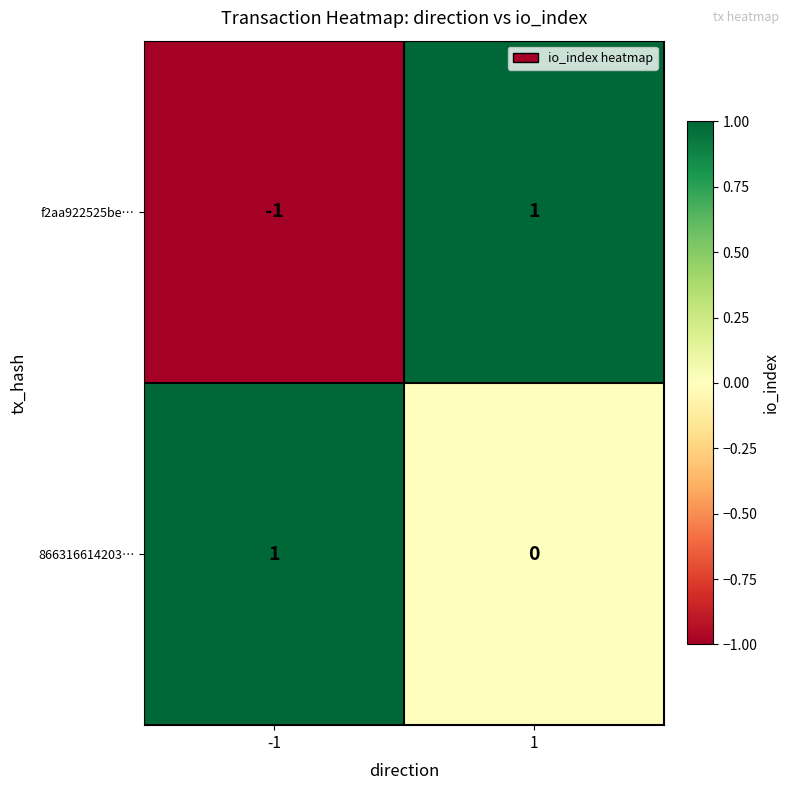

Is it true that f2aa922525be… equals 2 at 1?

False